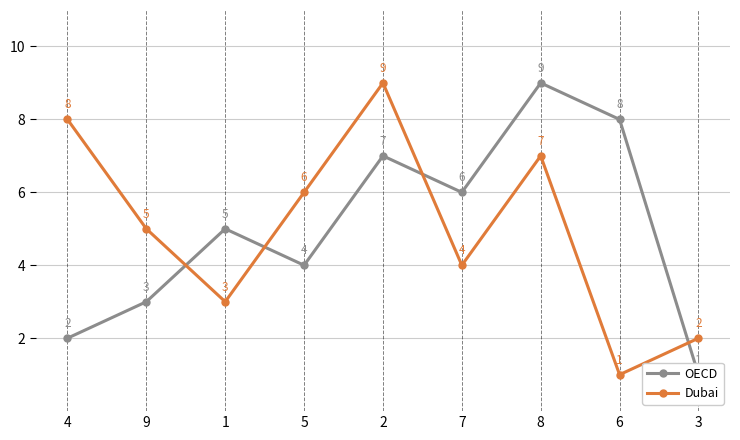

Reading left to right, extract all data points from this chart.

OECD: 4=2	9=3	1=5	5=4	2=7	7=6	8=9	6=8	3=1
Dubai: 4=8	9=5	1=3	5=6	2=9	7=4	8=7	6=1	3=2